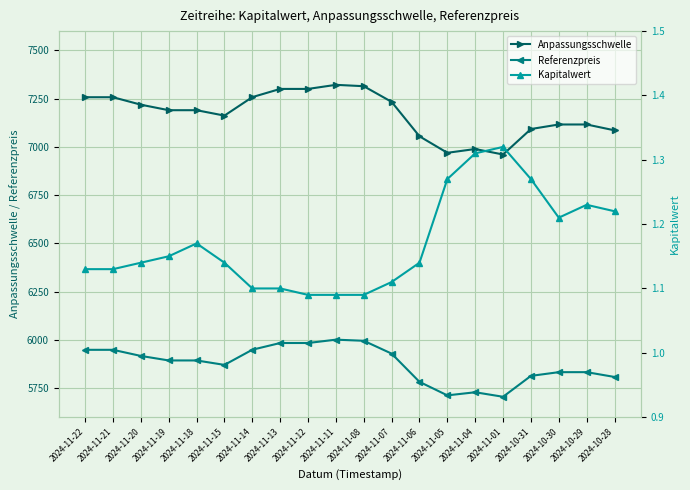

What is the label of the 4th point from the left?

2024-11-19